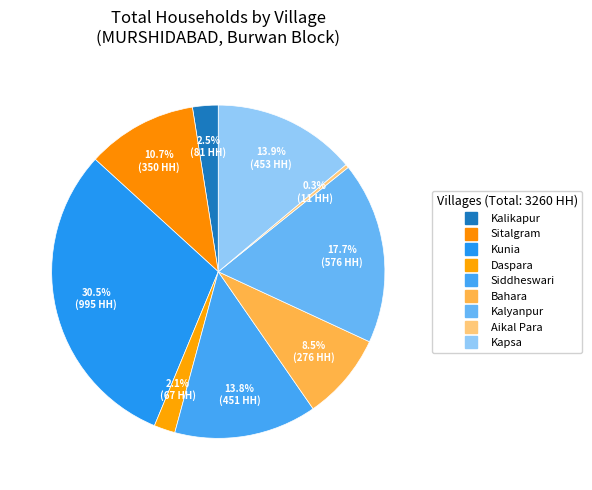

Count the number of slices in the pie.

9